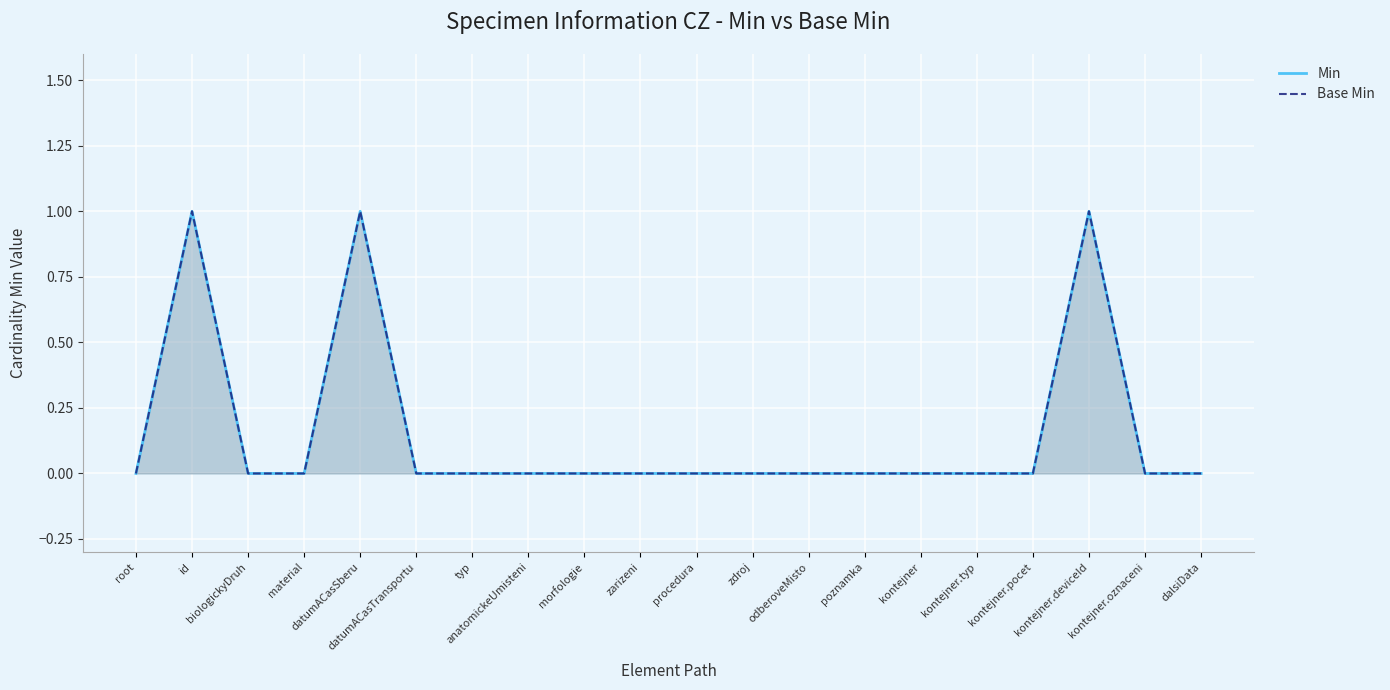

True or false: Base Min and Min cross at least once.

False